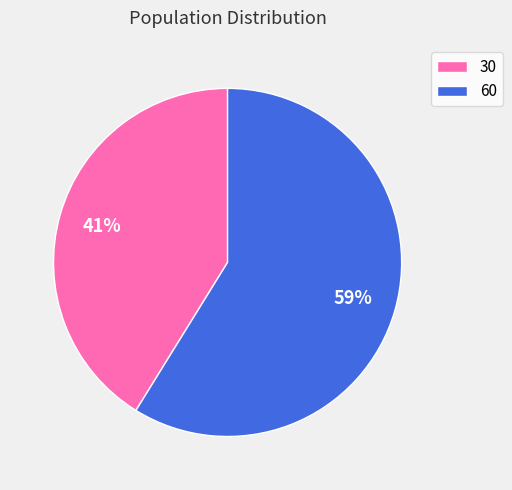

To the nearest percent, what is the combined percentage of 30 and 60?

100%